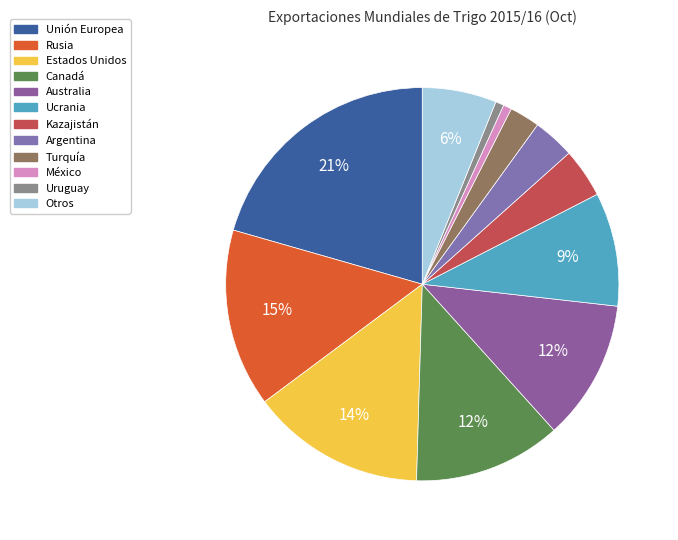

To the nearest percent, what portion does Argentina represent?

3%